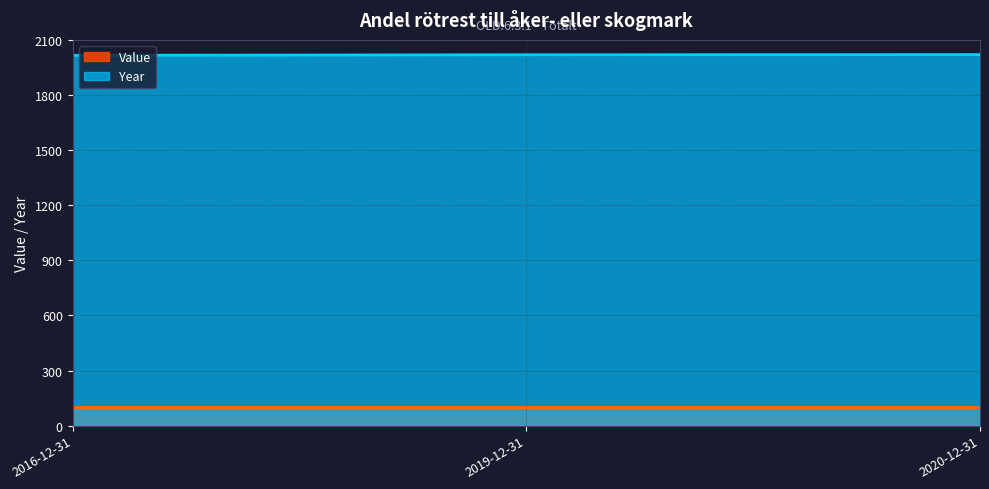

What is the label of the 3rd point from the left?

2020-12-31